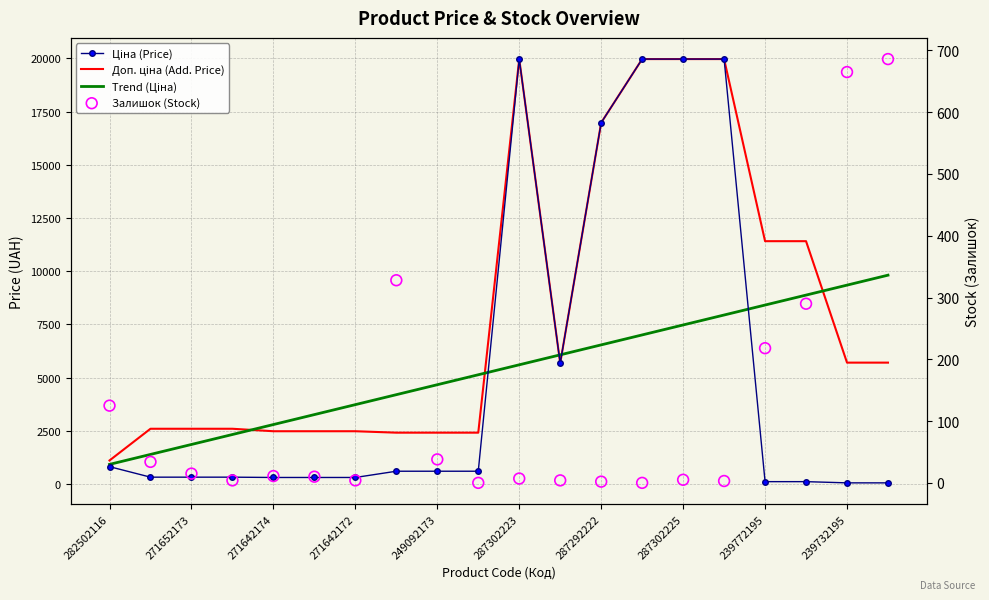

What is the total value across all series at 287292222?

40493.4